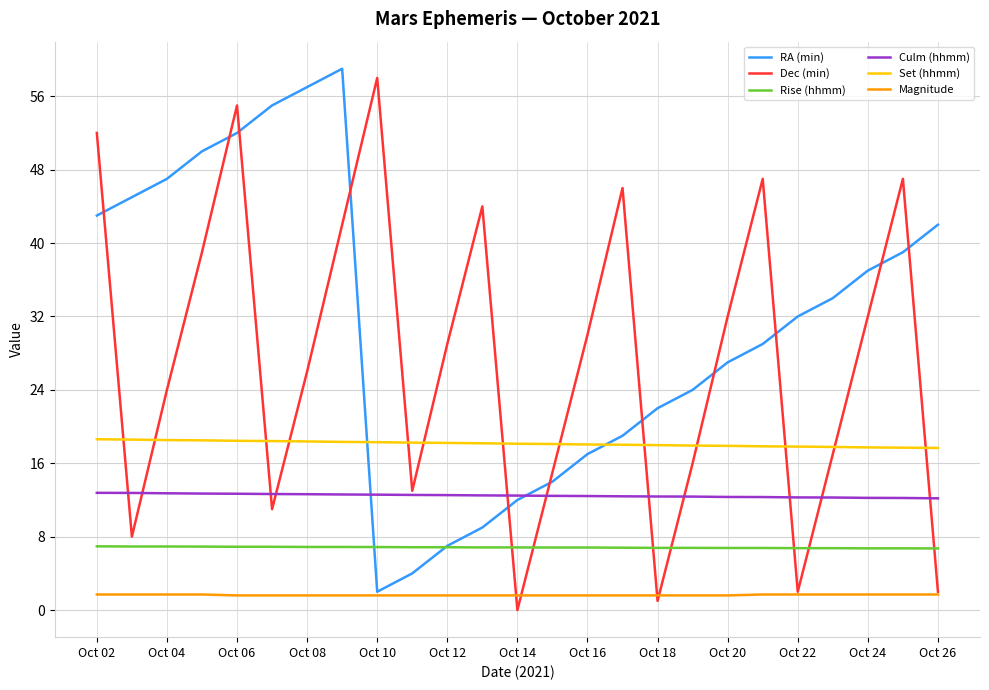

True or false: Rise (hhmm) and Culm (hhmm) intersect in this chart.

False